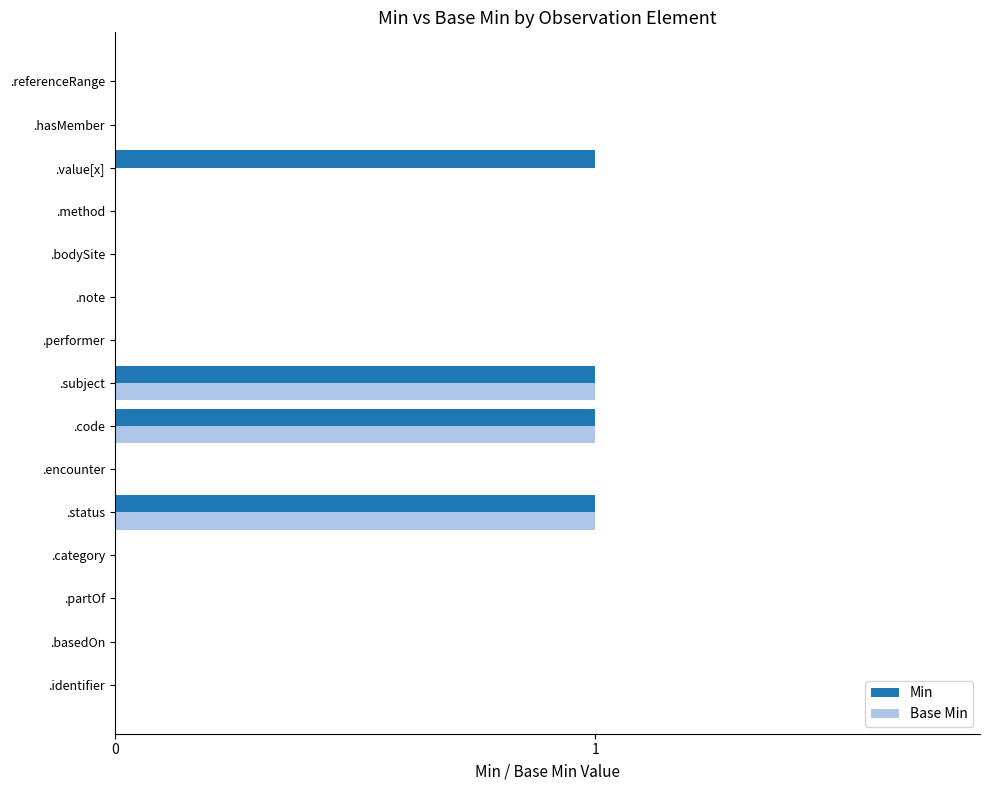

True or false: Base Min has a value of -1 at .bodySite.

False